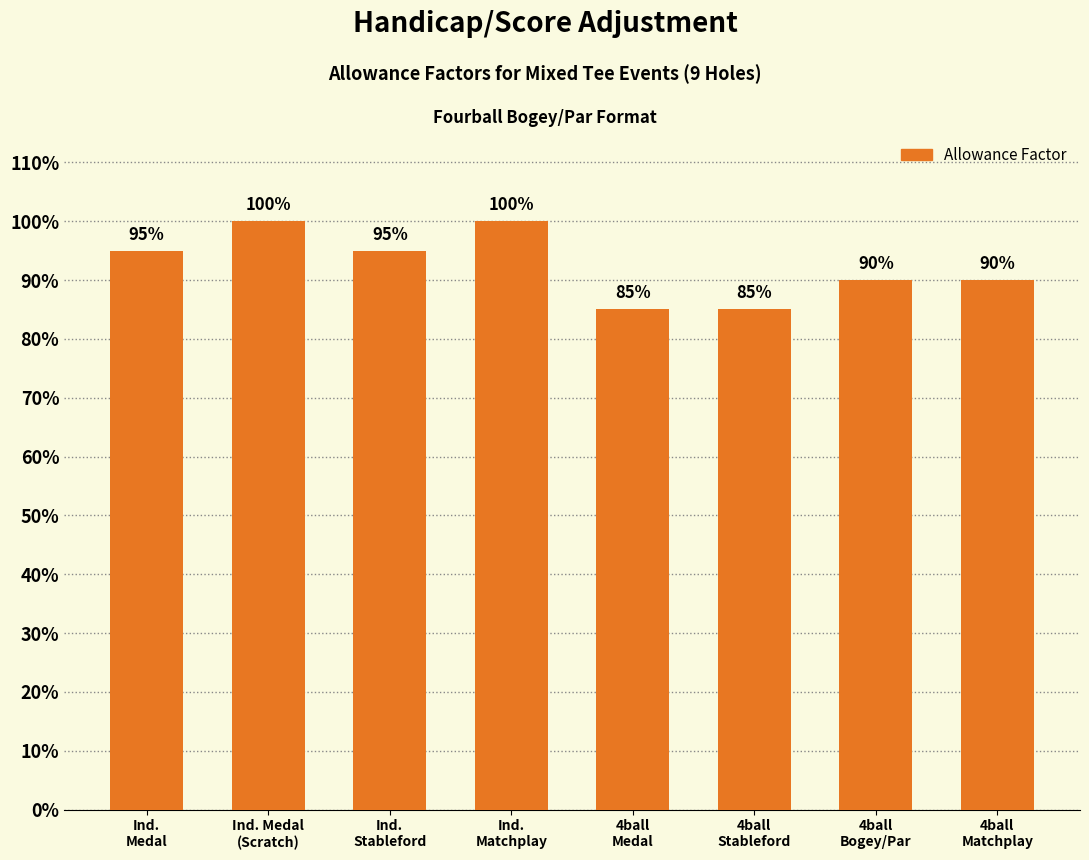

Does the chart contain any negative values?

No